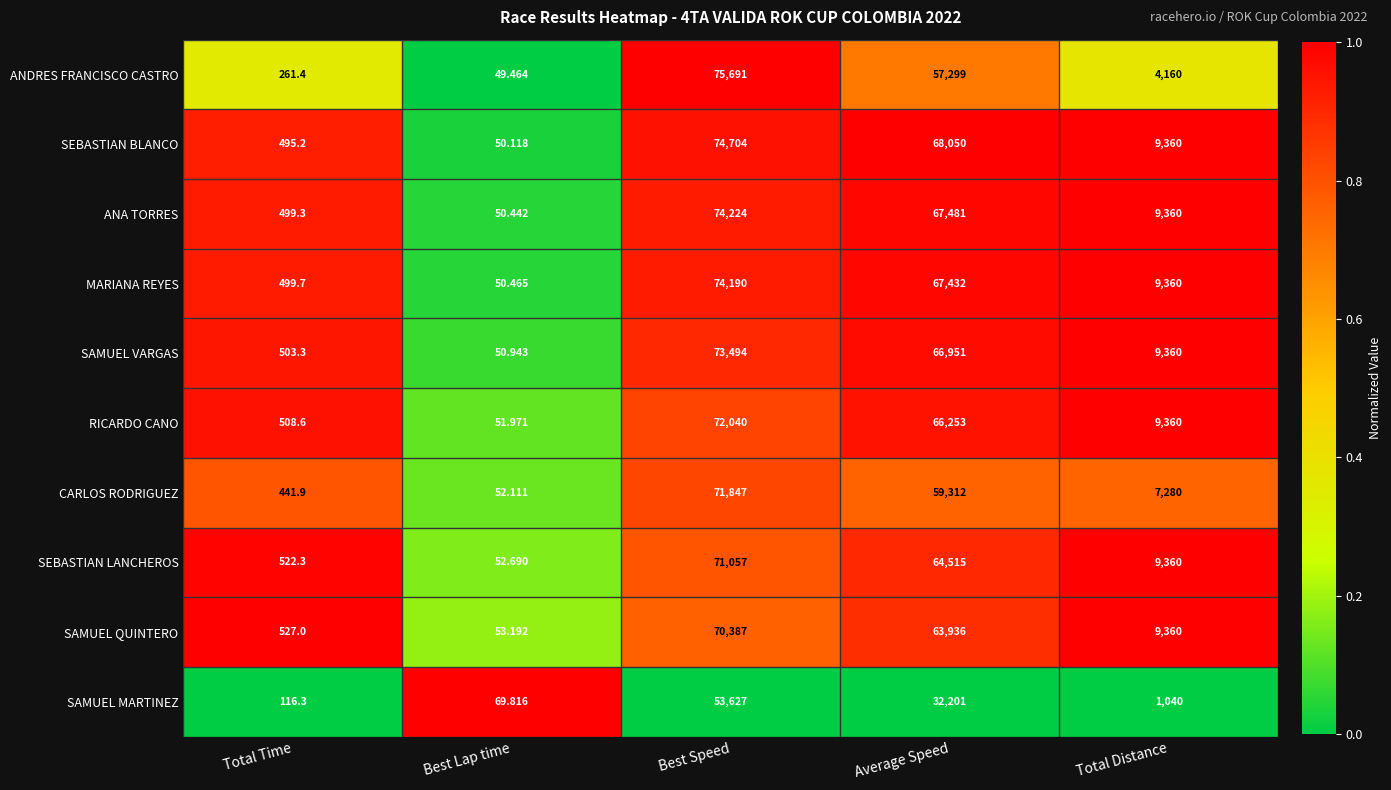

At which category is the sum across all series the highest?

Best Speed